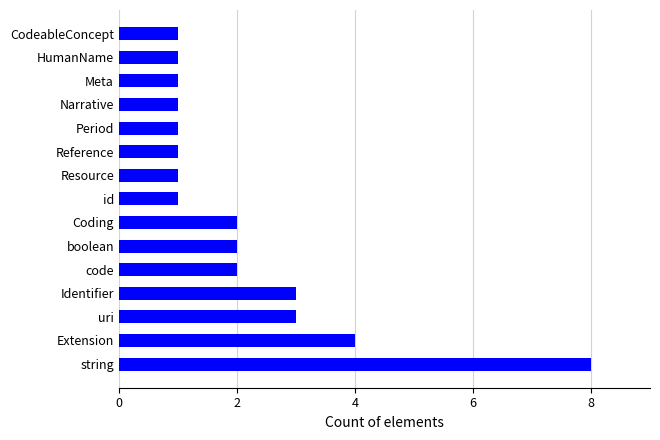

Reading bottom to top, extract all data points from this chart.

string=8	Extension=4	uri=3	Identifier=3	code=2	boolean=2	Coding=2	id=1	Resource=1	Reference=1	Period=1	Narrative=1	Meta=1	HumanName=1	CodeableConcept=1